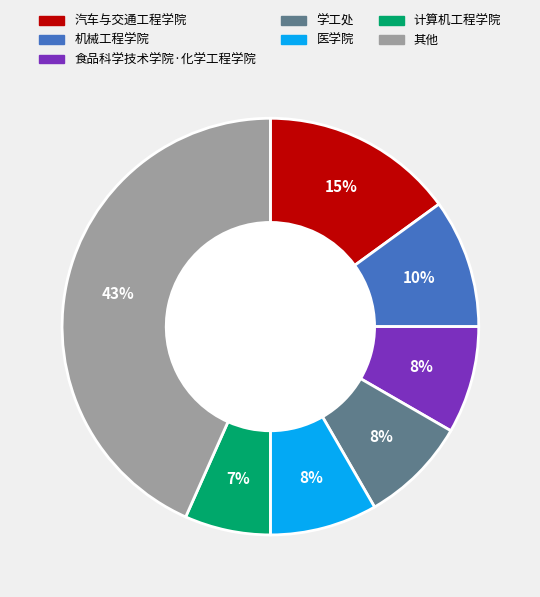

Does any single category account for the majority?

No